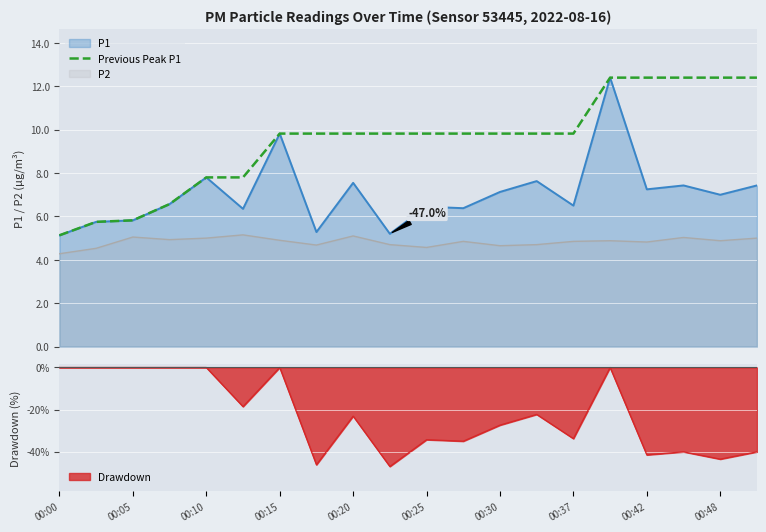

What is the minimum value shown in the chart?

5.1